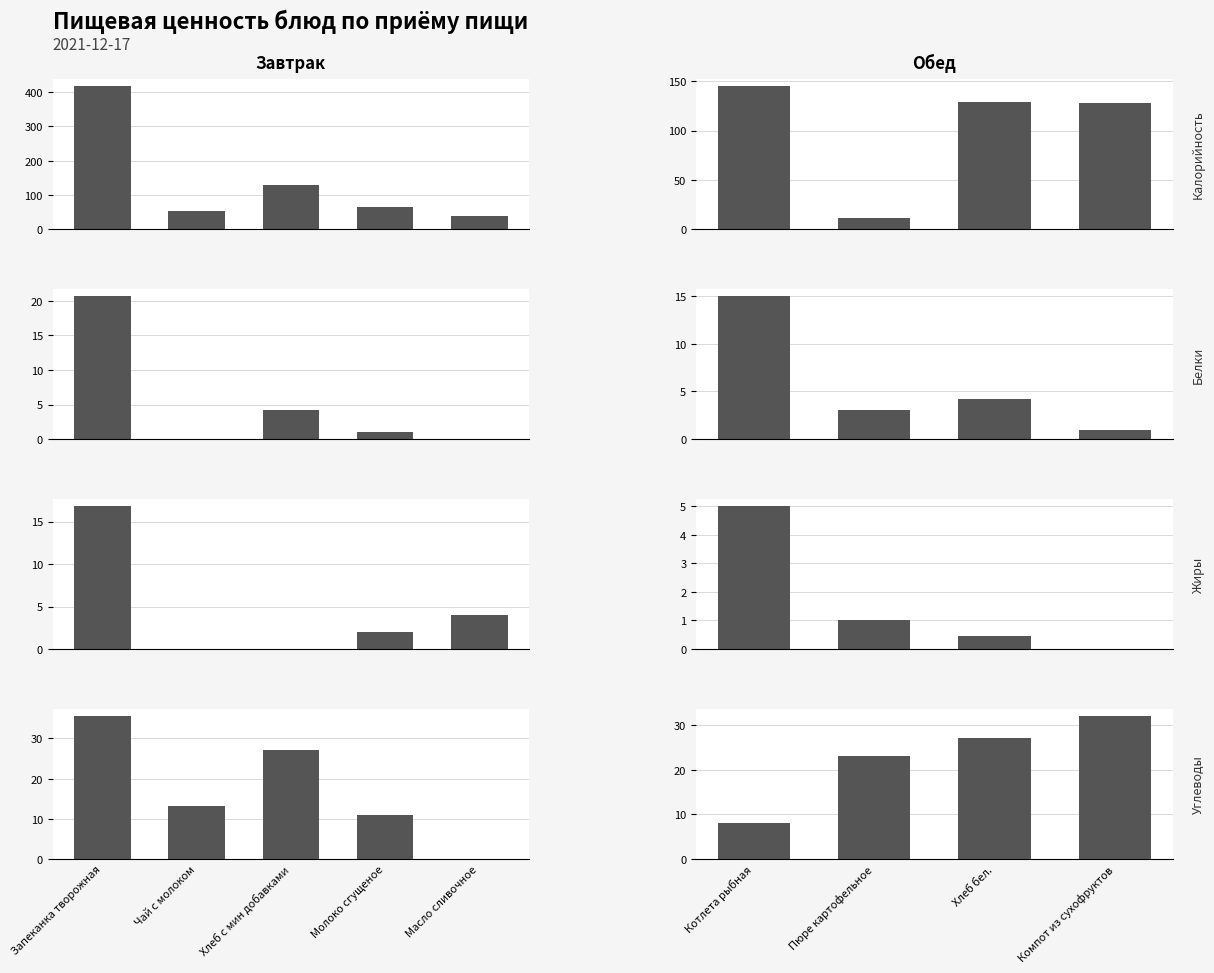

Which label corresponds to the largest value in the chart?

Котлета рыбная